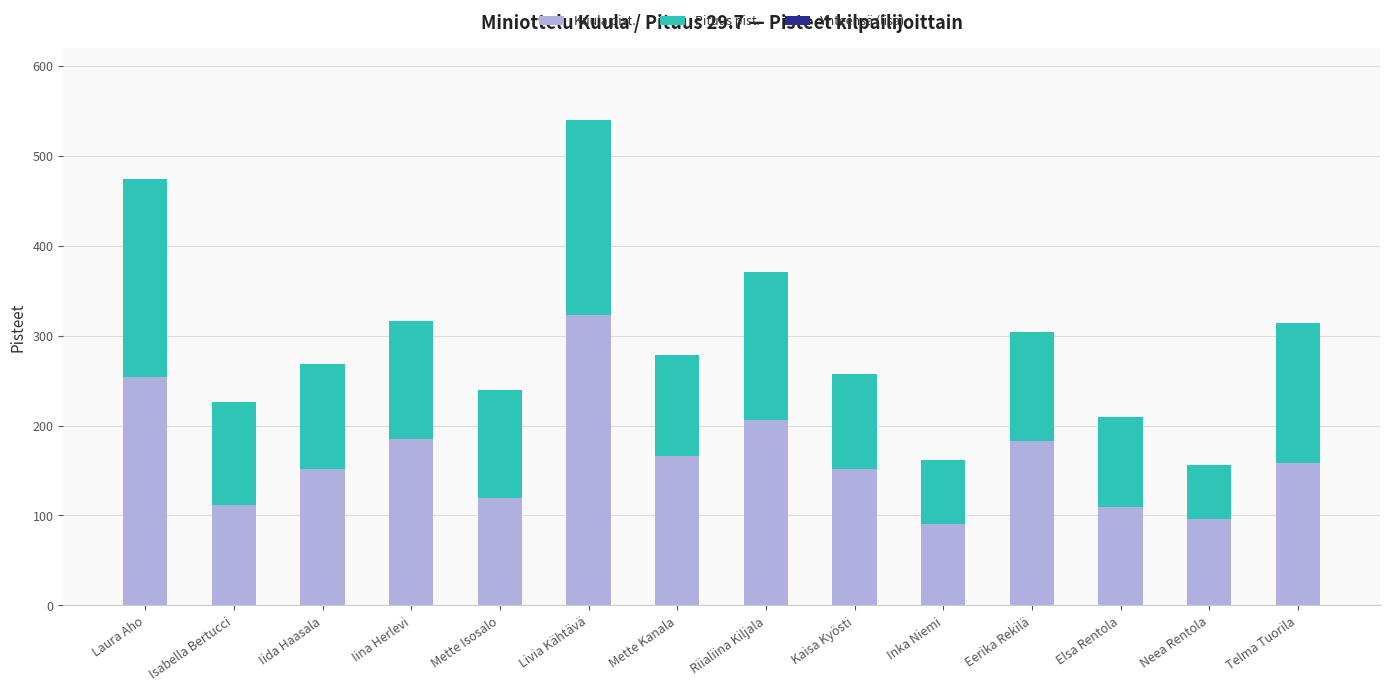

At which category is the sum across all series the highest?

Livia Kähtävä